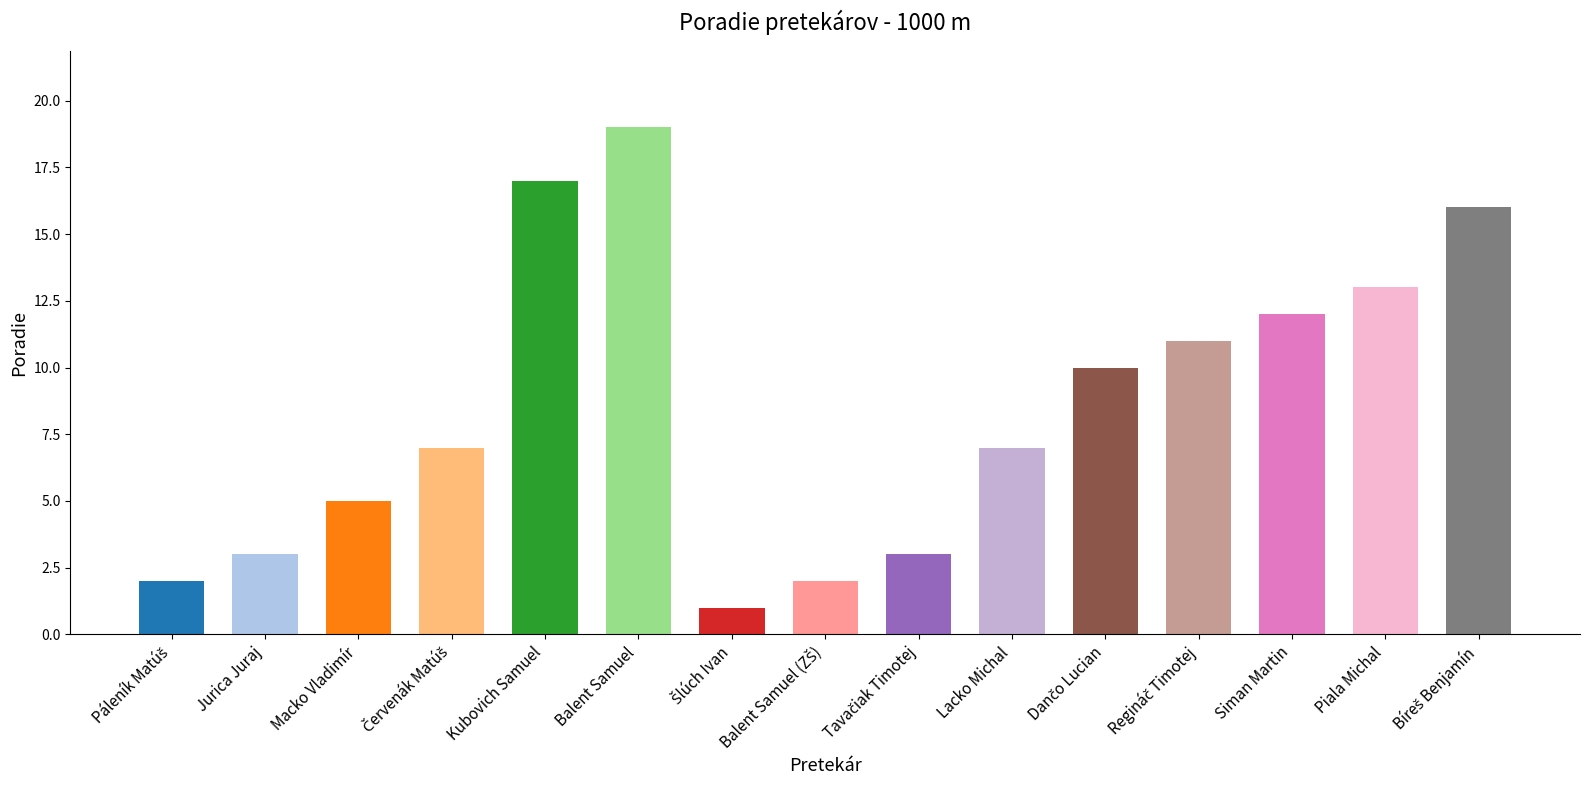

List the labels in order of value, smallest first.

Šlúch Ivan, Páleník Matúš, Balent Samuel (ZŠ), Jurica Juraj, Tavačiak Timotej, Macko Vladimír, Červenák Matúš, Lacko Michal, Dančo Lucian, Regináč Timotej, Siman Martin, Piala Michal, Bíreš Benjamín, Kubovich Samuel, Balent Samuel